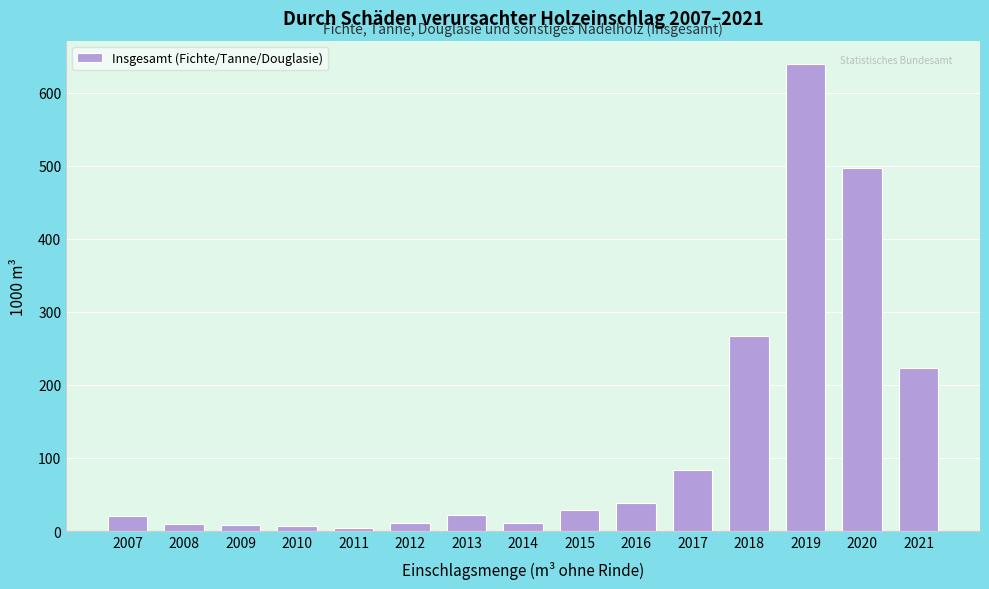

At which category does the chart reach its peak across all series?

2019